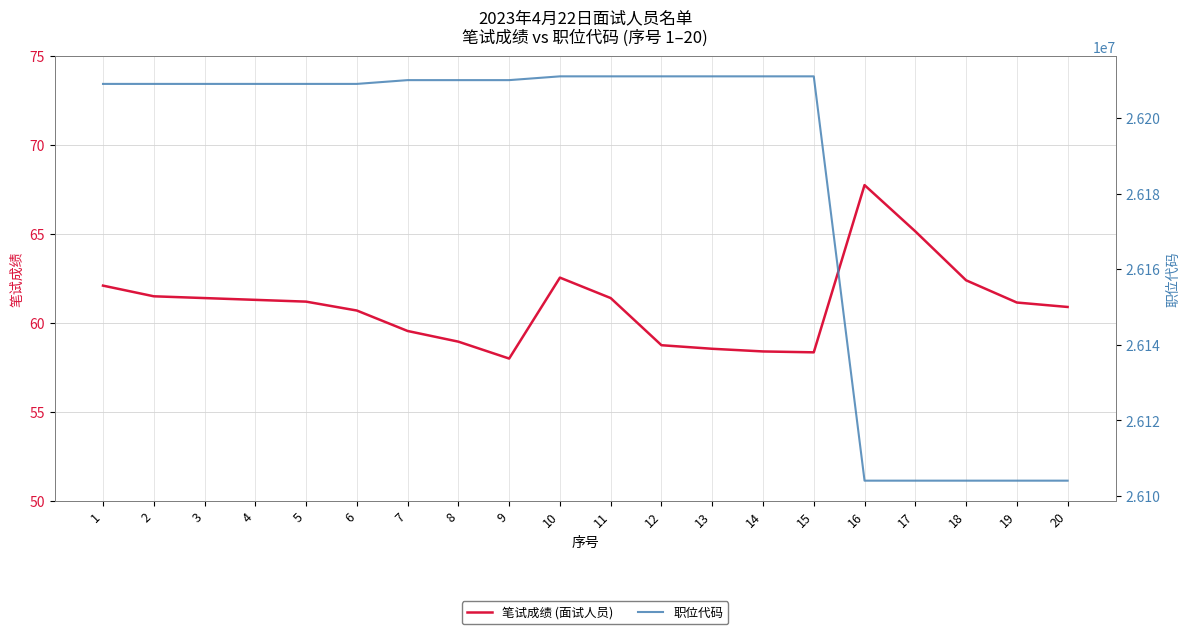

Which series has the widest spread of values?

职位代码